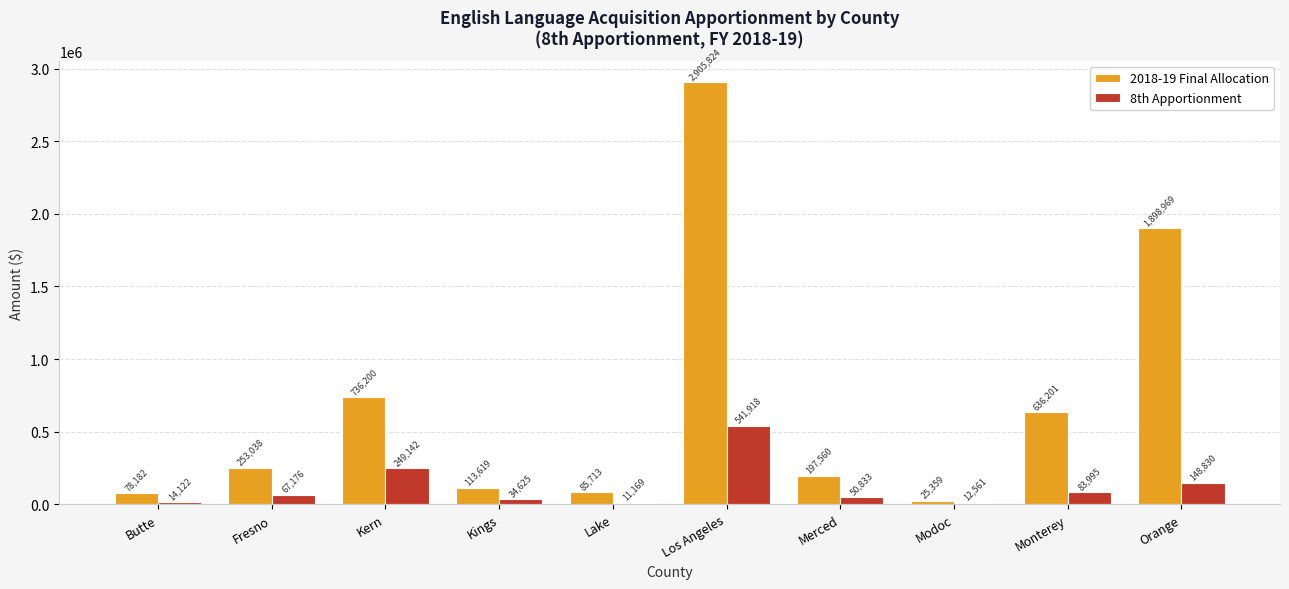

True or false: 2018-19 Final Allocation has a value of 197560 at Merced.

True